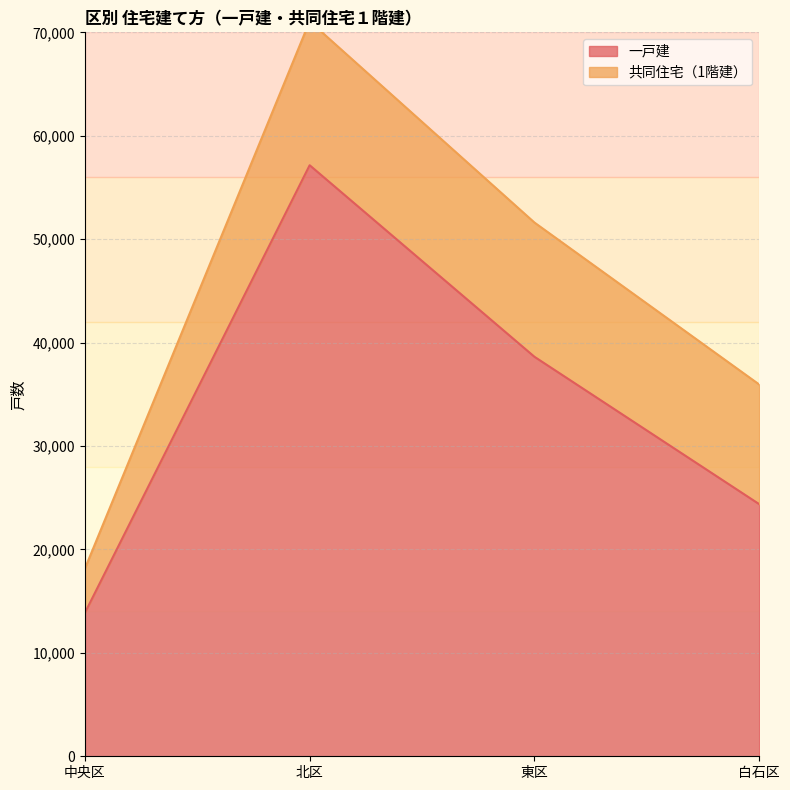

The value at 白石区 is 24380. True or false?

True